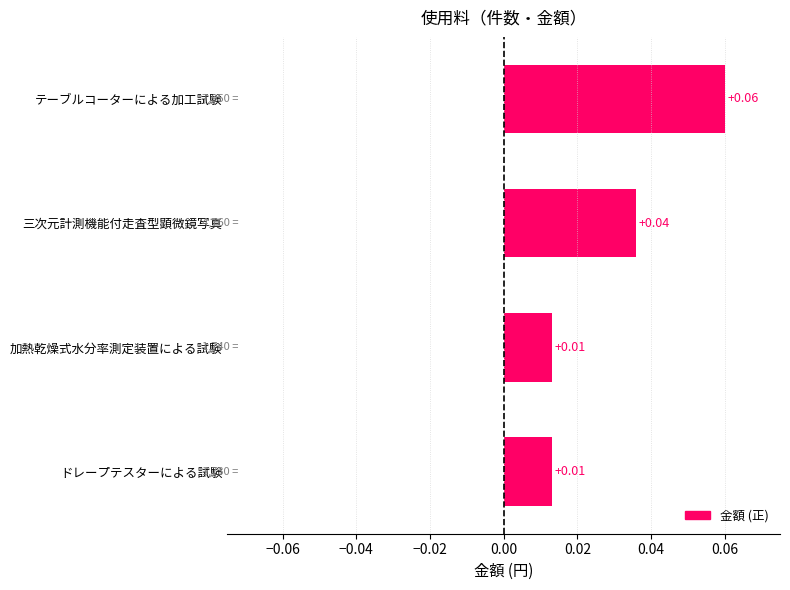

How many distinct data groups are displayed?

1